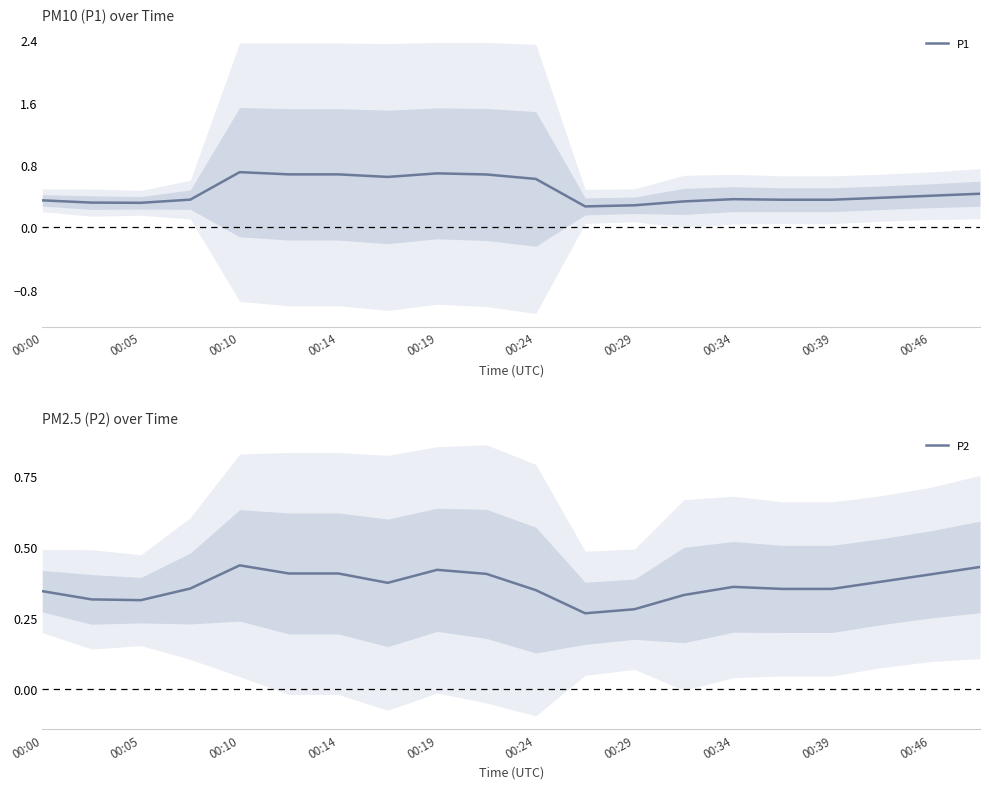

True or false: P2 and P1 cross at least once.

False